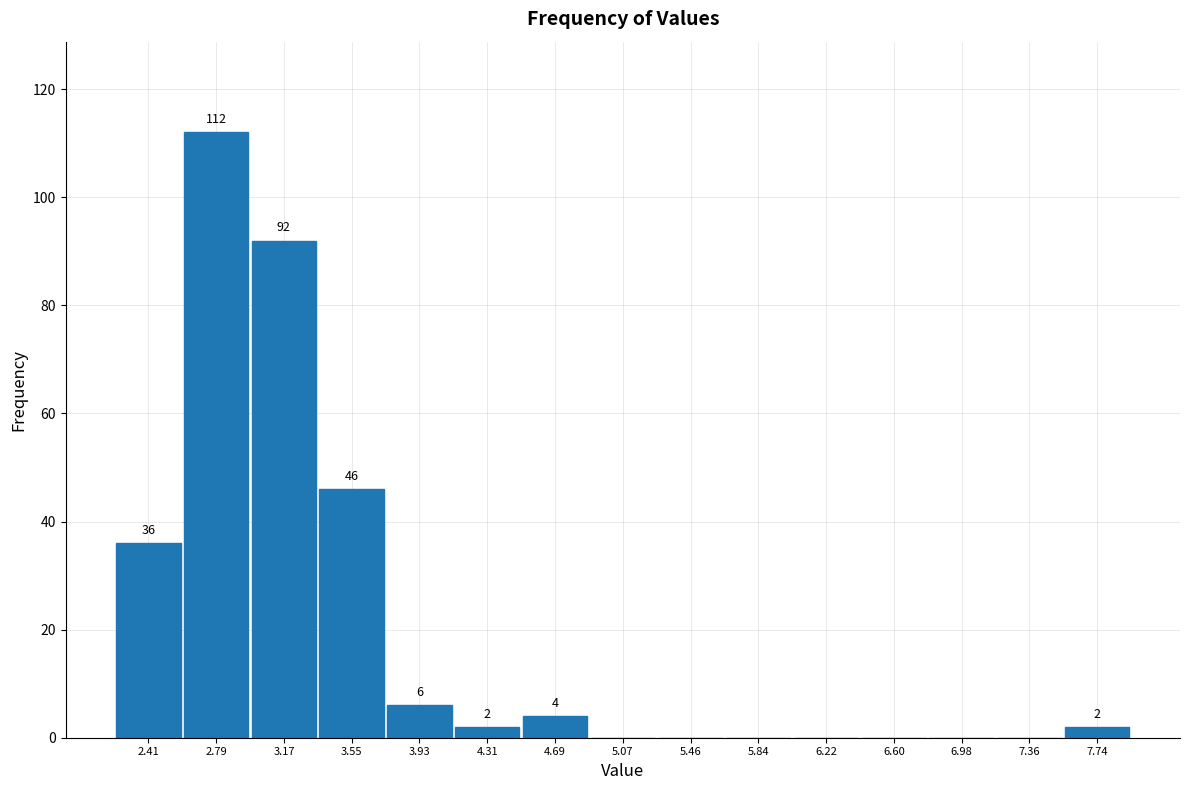

Which range on the x-axis has the tallest bar?

2.60 to 3.00